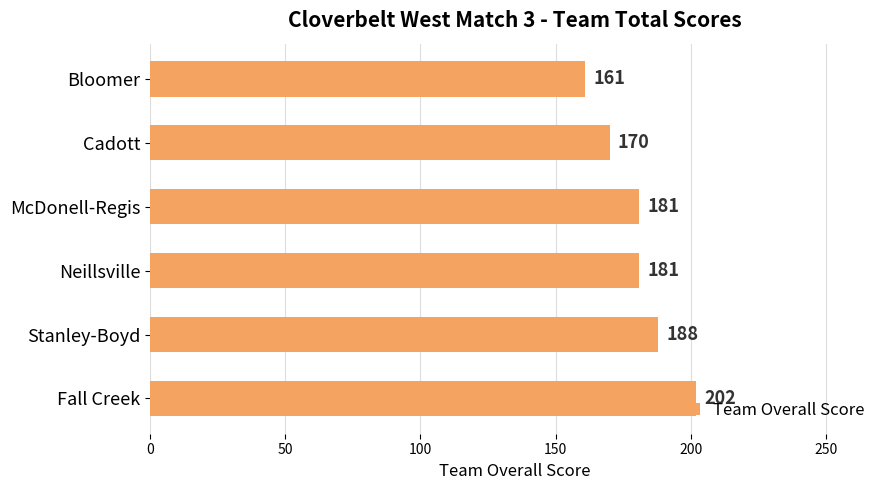

Are the bars horizontal?

Yes